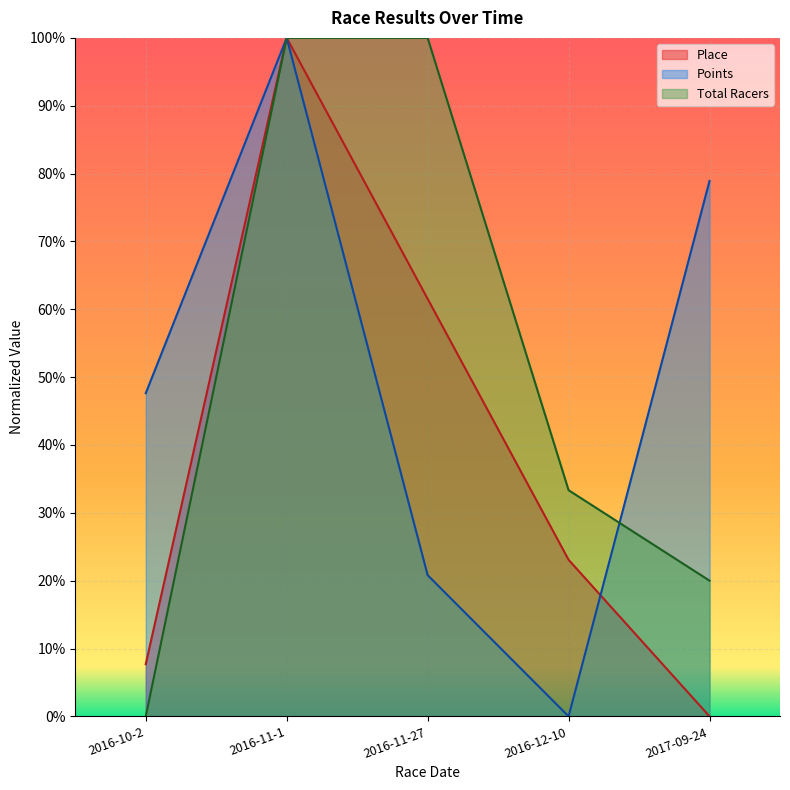

The value of Points at 2016-11-1 is 1.0. True or false?

True